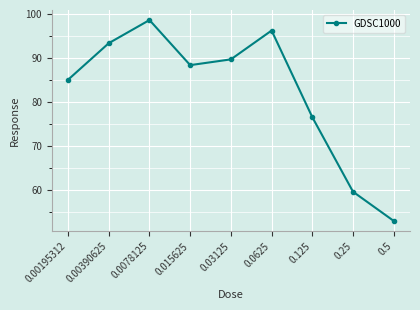

What is the change in value from 0.00195312 to 0.00390625?

+8.3